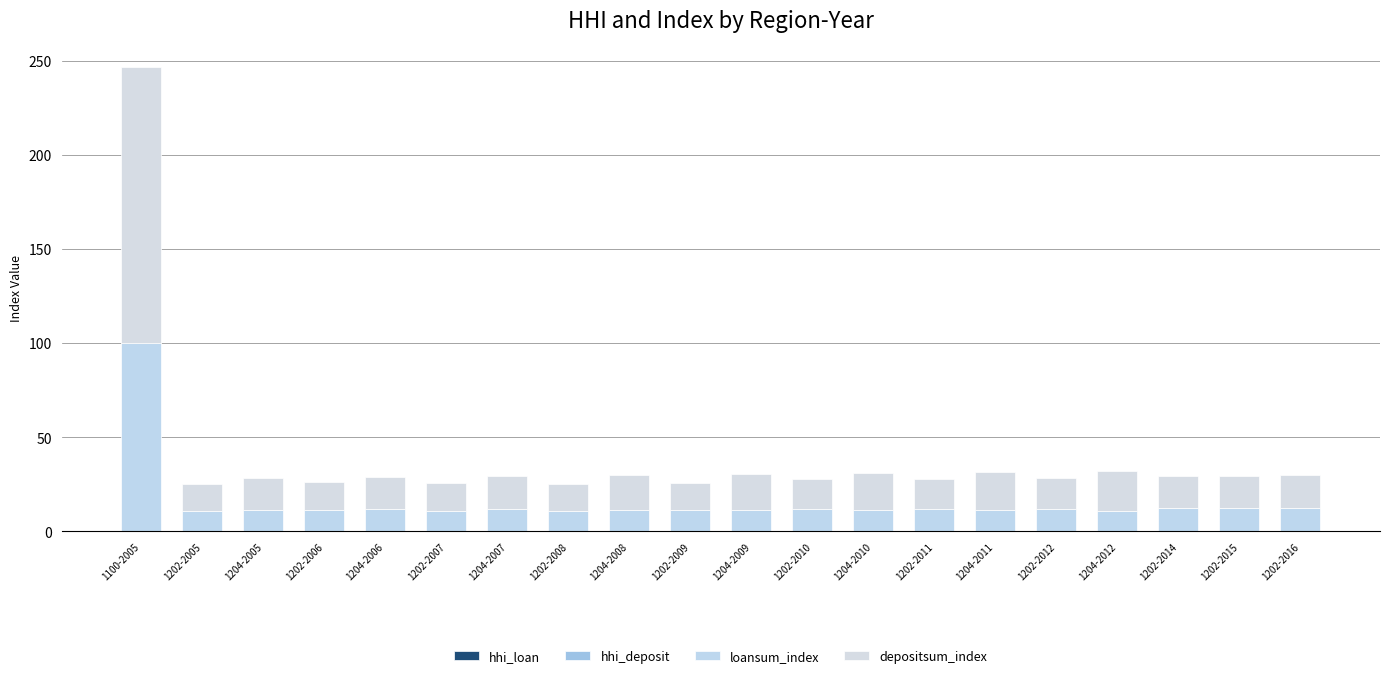

Does the chart contain stacked bars?

Yes